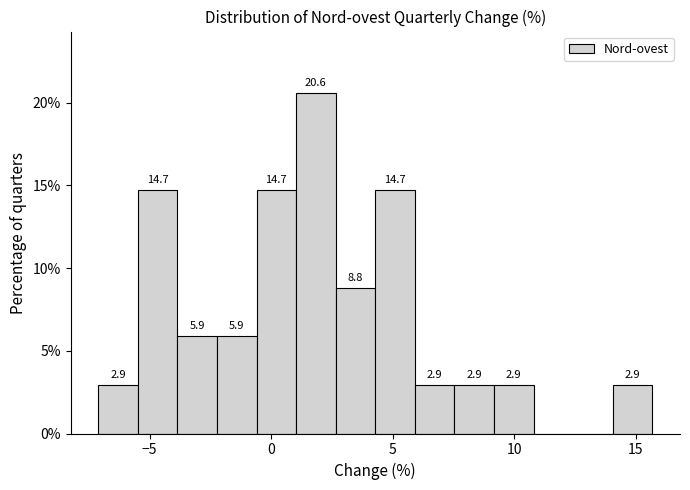

Around what value on the x-axis is the tallest bar? Give the approximate position of its centre, as read against the axis.

2.0